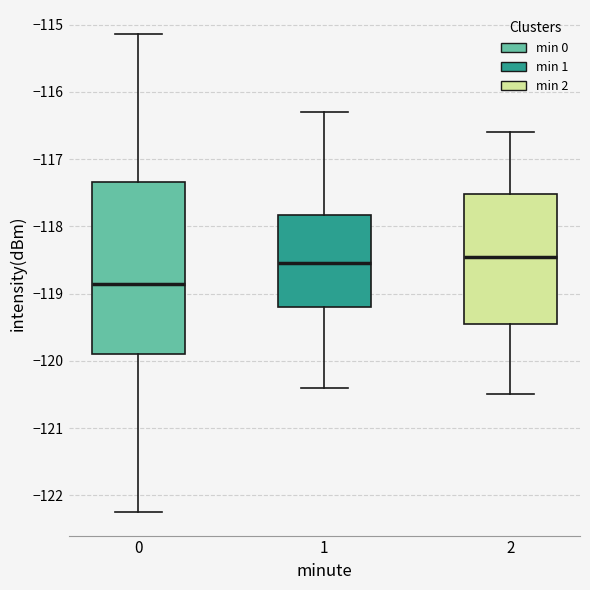

Which box is the tallest, from its lower edge to its upper edge?

0